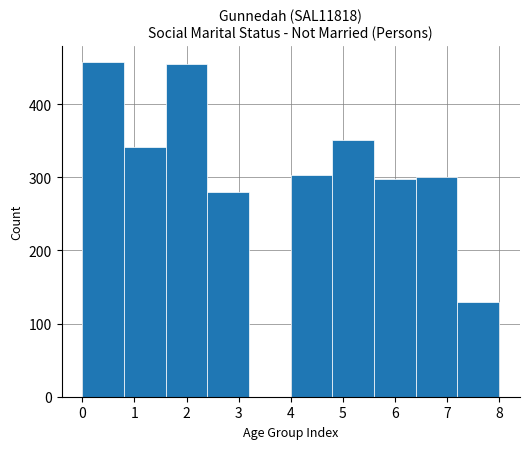

Reading left to right, list every bar in this chart as the range it spans on the x-axis followed by its height. The values are not printed on the chart, so give them approximately, as read against the axis.

0.0 to 0.8: 460
0.8 to 1.6: 340
1.6 to 2.4: 460
2.4 to 3.2: 280
3.2 to 4.0: 0
4.0 to 4.8: 300
4.8 to 5.6: 350
5.6 to 6.4: 300
6.4 to 7.2: 300
7.2 to 8.0: 130